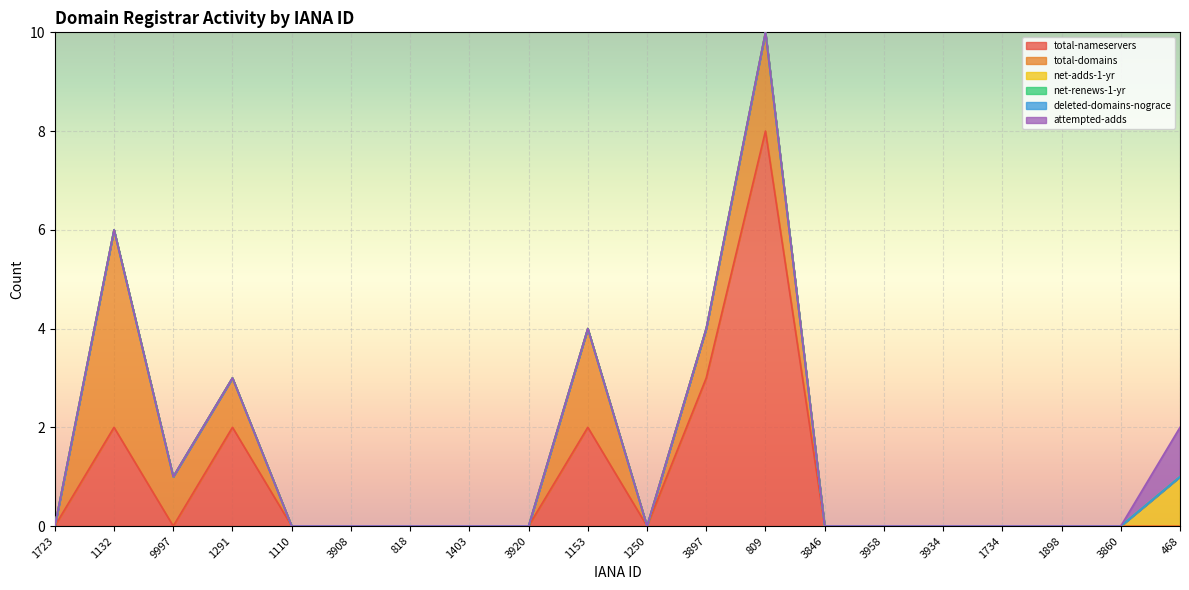

Between 3908 and 1153, which series saw the biggest shift?

total-nameservers